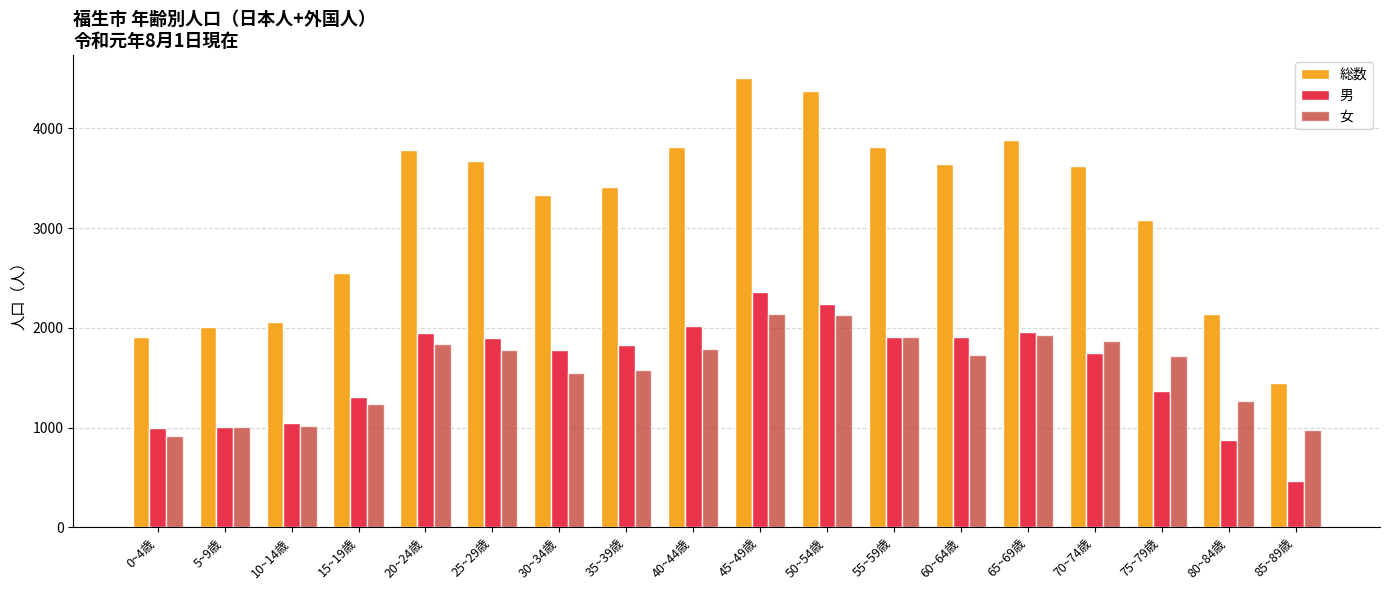

What position from the left is 85~89歳?

18